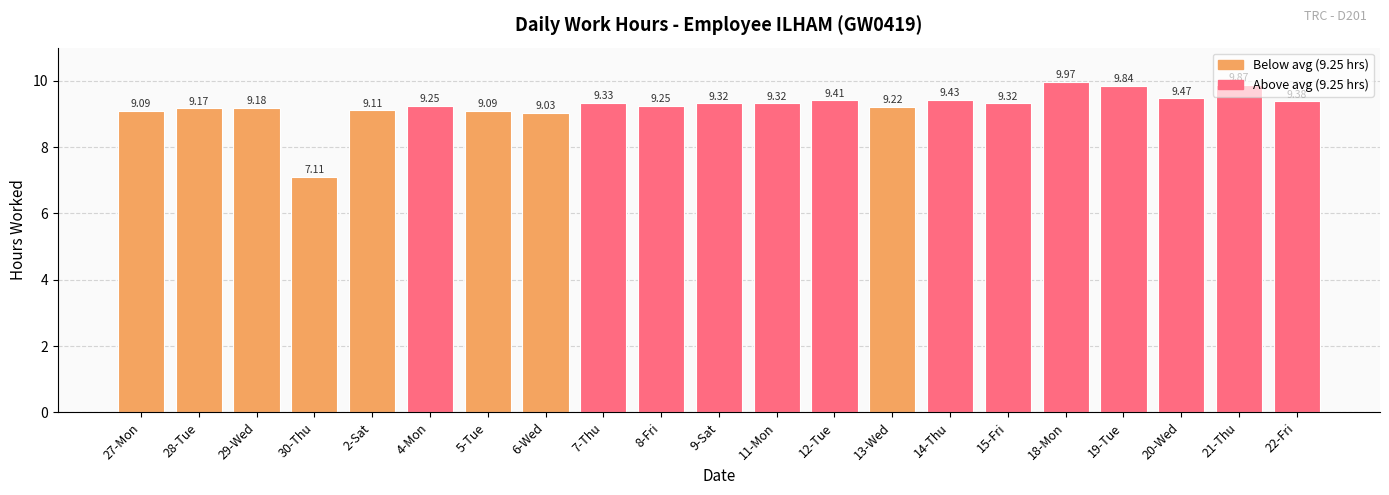

Is it true that the value at 7-Thu is 14.1?

False